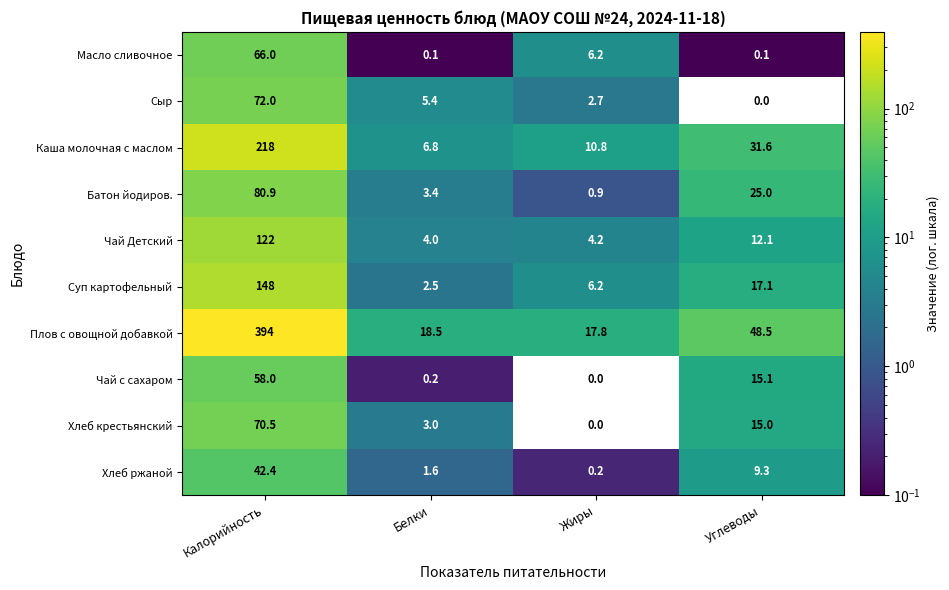

At how many categories does at least one series exceed 319?

1